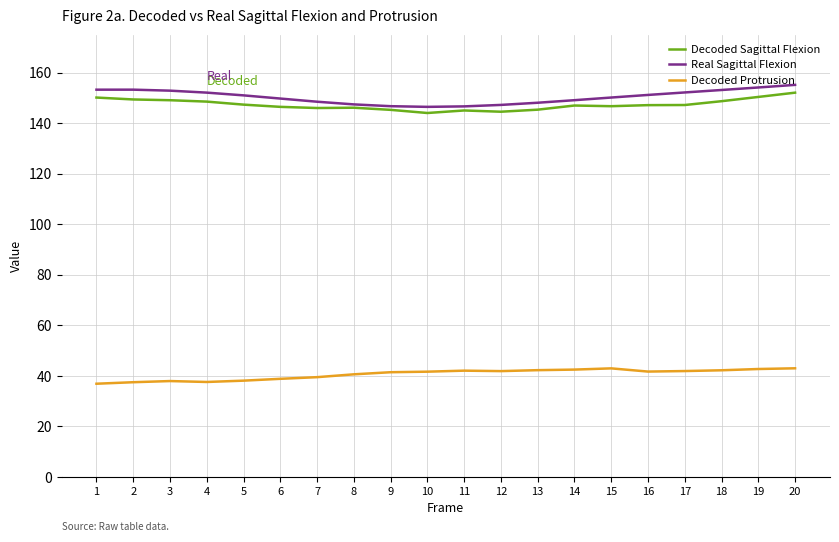

What is the sum of the Real Sagittal Flexion values at 13 and 18?

301.1